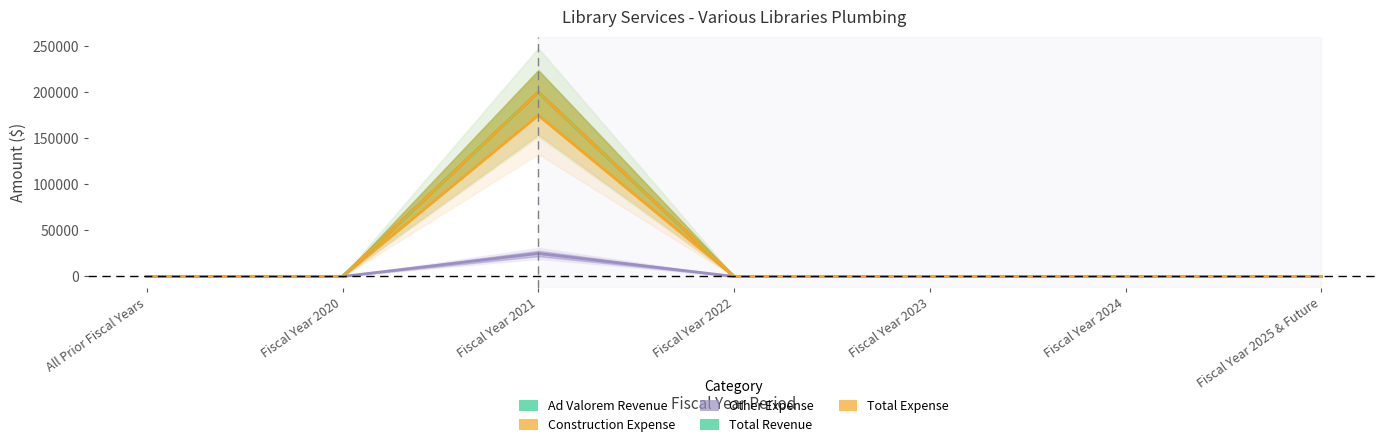

Count the number of data series in this chart.

5